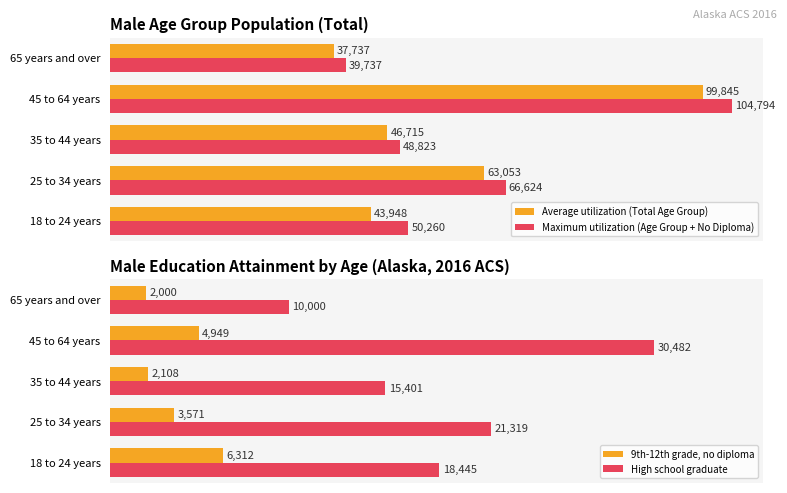

At which label is 9th-12th grade, no diploma closest to 4156?

25 to 34 years